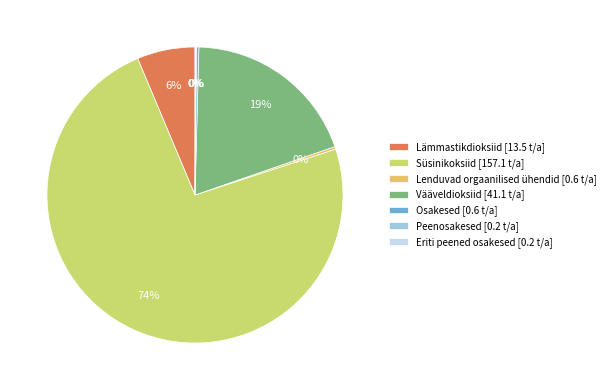

Is the sum of Süsinikoksiid [157.1 t/a] and Vääveldioksiid [41.1 t/a] greater than half?

Yes